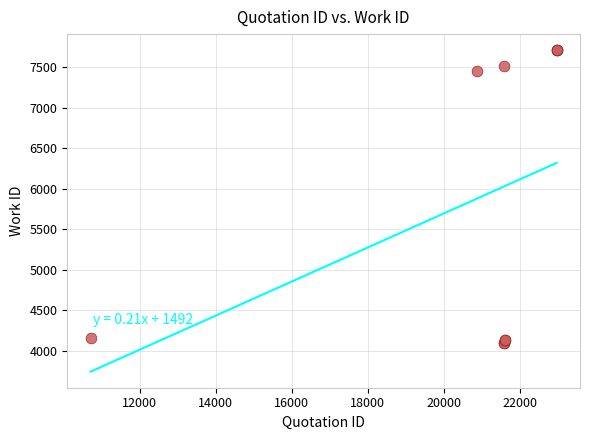

What Y value in the scatter plot is closest to 5906?

7451